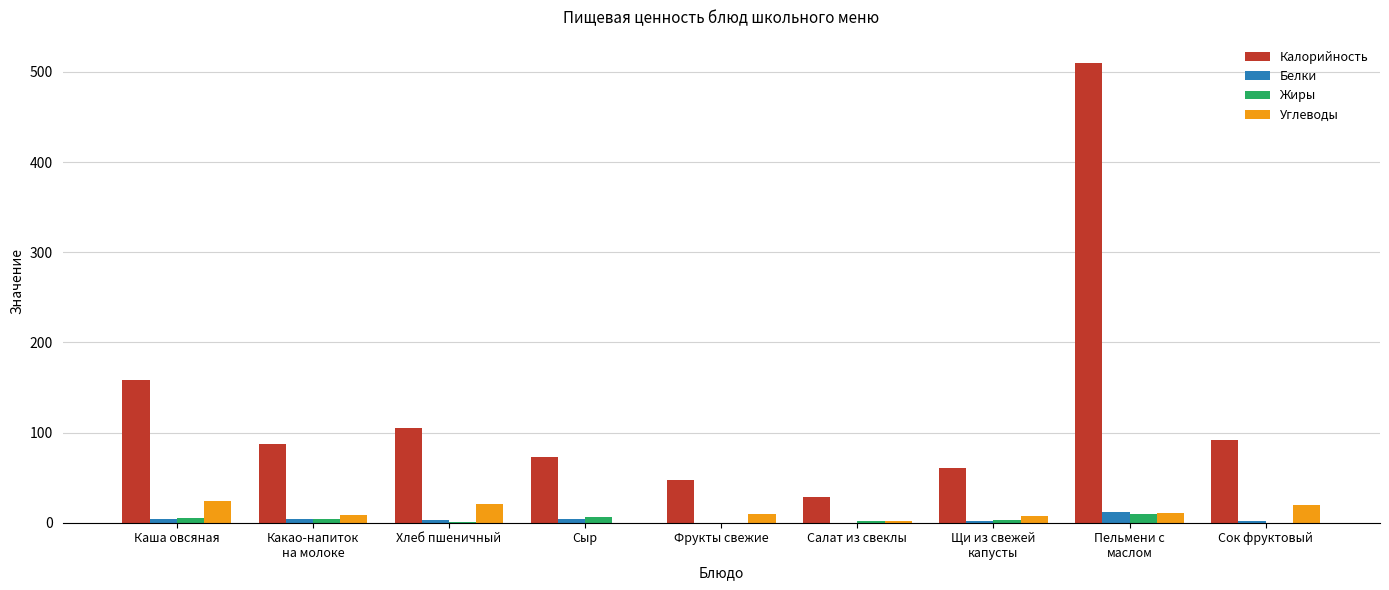

How many series are shown in this chart?

4